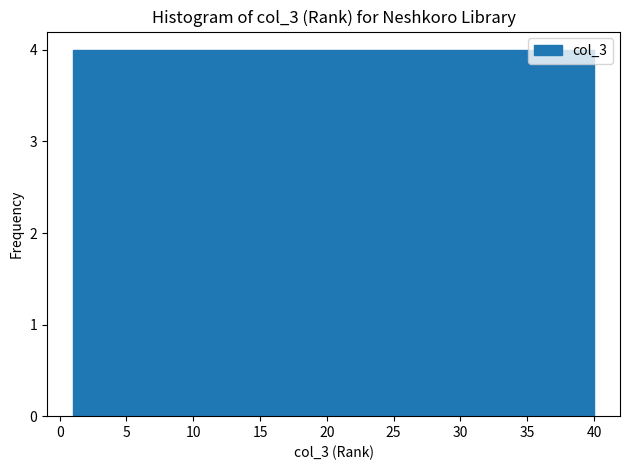

Reading left to right, list every bar in this chart as the range it spans on the x-axis followed by its height. Neither the bar edges nor the heights are printed on the chart, so give them approximately, as read against the axes.

1.0 to 4.9: 4
4.9 to 8.8: 4
8.8 to 12.7: 4
12.7 to 16.6: 4
16.6 to 20.5: 4
20.5 to 24.4: 4
24.4 to 28.3: 4
28.3 to 32.2: 4
32.2 to 36.1: 4
36.1 to 40.0: 4